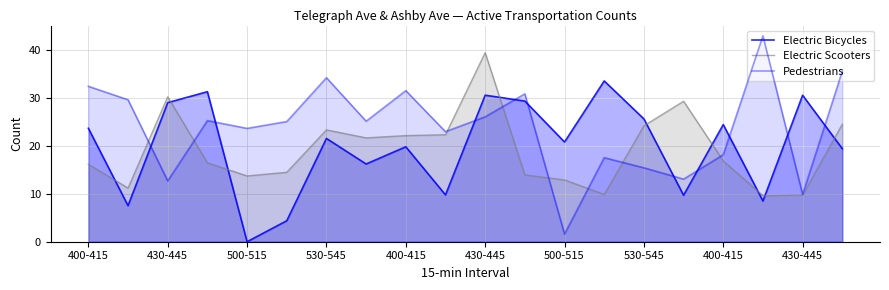

In Pedestrians, how many points are higher than both neighbors (excluding endpoints)?

6